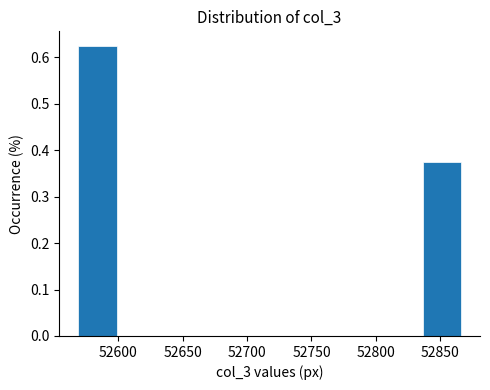

Reading left to right, transcribe this chart: for each bar, give the range it covers on the x-axis and its height. Neither the bar edges nor the heights are printed on the chart, so give them approximately, as read against the axes.

52570 to 52600: 0.63
52600 to 52630: 0
52630 to 52660: 0
52660 to 52690: 0
52690 to 52720: 0
52720 to 52745: 0
52745 to 52775: 0
52775 to 52805: 0
52805 to 52835: 0
52835 to 52865: 0.38